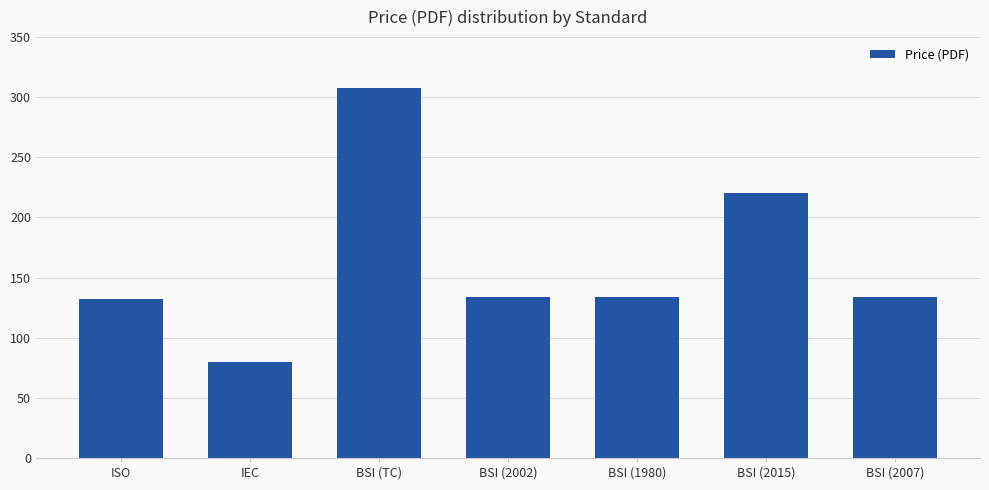

Where does the data first go above 134?

BSI (TC)